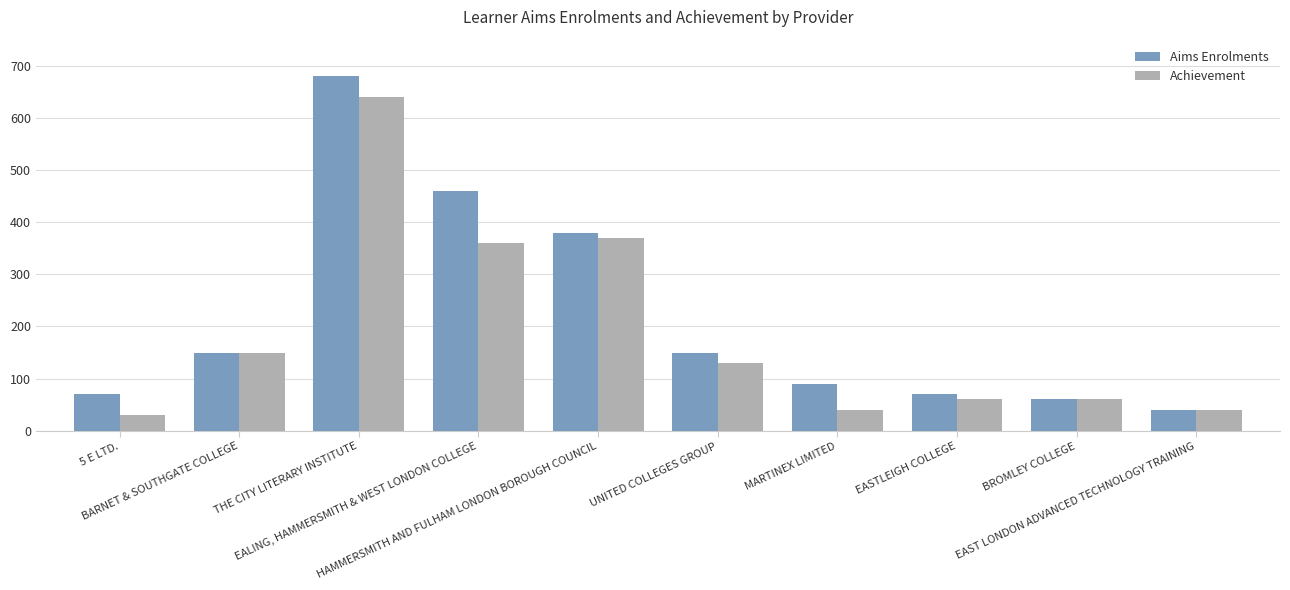

What is the label of the 1st bar from the right?

EAST LONDON ADVANCED TECHNOLOGY TRAINING